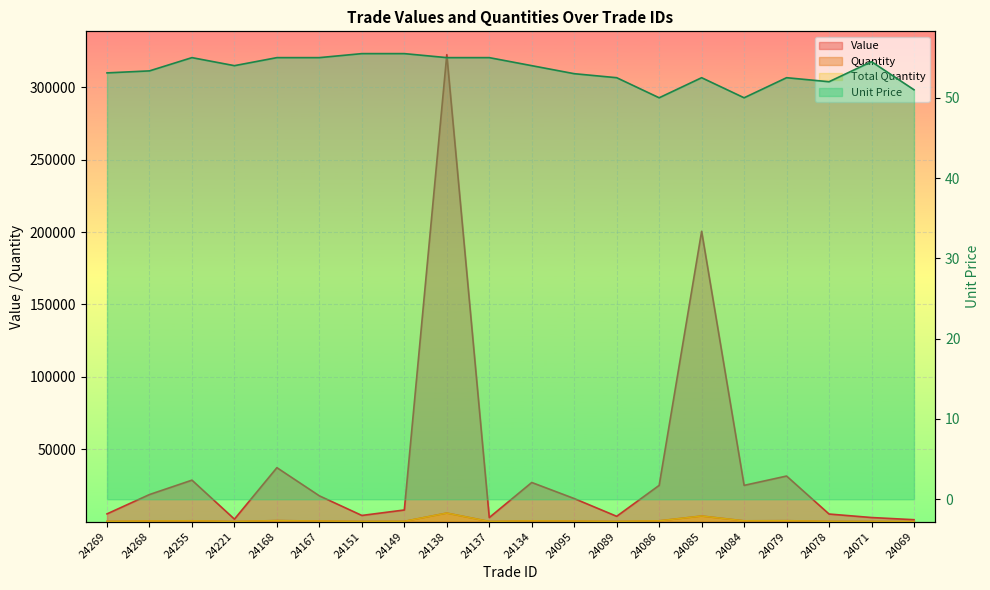

What is the minimum value shown in the chart?

25.0